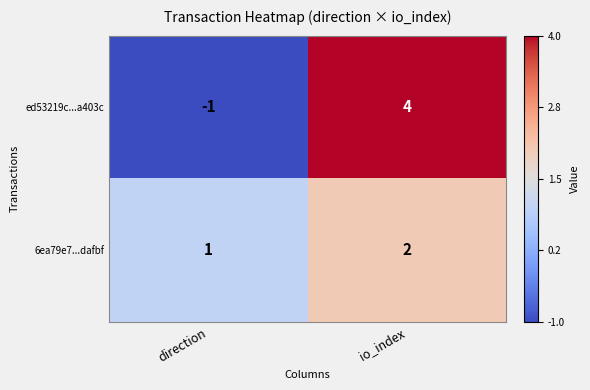

The value of ed53219c...a403c at direction is -2. True or false?

False